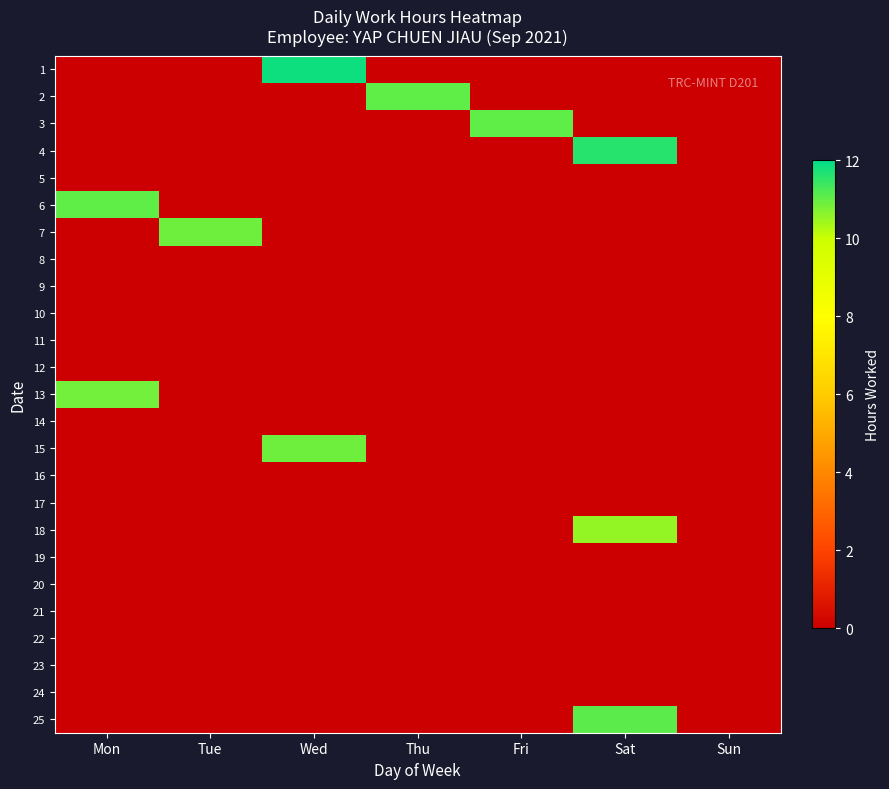

Reading left to right, transcribe all the data shown in this chart.

1: Mon=0.0	Tue=0.0	Wed=11.8	Thu=0.0	Fri=0.0	Sat=0.0	Sun=0.0
2: Mon=0.0	Tue=0.0	Wed=0.0	Thu=11.0	Fri=0.0	Sat=0.0	Sun=0.0
3: Mon=0.0	Tue=0.0	Wed=0.0	Thu=0.0	Fri=11.1	Sat=0.0	Sun=0.0
4: Mon=0.0	Tue=0.0	Wed=0.0	Thu=0.0	Fri=0.0	Sat=11.6	Sun=0.0
5: Mon=0.0	Tue=0.0	Wed=0.0	Thu=0.0	Fri=0.0	Sat=0.0	Sun=0.0
6: Mon=11.1	Tue=0.0	Wed=0.0	Thu=0.0	Fri=0.0	Sat=0.0	Sun=0.0
7: Mon=0.0	Tue=10.9	Wed=0.0	Thu=0.0	Fri=0.0	Sat=0.0	Sun=0.0
8: Mon=0.0	Tue=0.0	Wed=0.0	Thu=0.0	Fri=0.0	Sat=0.0	Sun=0.0
9: Mon=0.0	Tue=0.0	Wed=0.0	Thu=0.0	Fri=0.0	Sat=0.0	Sun=0.0
10: Mon=0.0	Tue=0.0	Wed=0.0	Thu=0.0	Fri=0.0	Sat=0.0	Sun=0.0
11: Mon=0.0	Tue=0.0	Wed=0.0	Thu=0.0	Fri=0.0	Sat=0.0	Sun=0.0
12: Mon=0.0	Tue=0.0	Wed=0.0	Thu=0.0	Fri=0.0	Sat=0.0	Sun=0.0
13: Mon=10.9	Tue=0.0	Wed=0.0	Thu=0.0	Fri=0.0	Sat=0.0	Sun=0.0
14: Mon=0.0	Tue=0.0	Wed=0.0	Thu=0.0	Fri=0.0	Sat=0.0	Sun=0.0
15: Mon=0.0	Tue=0.0	Wed=10.9	Thu=0.0	Fri=0.0	Sat=0.0	Sun=0.0
16: Mon=0.0	Tue=0.0	Wed=0.0	Thu=0.0	Fri=0.0	Sat=0.0	Sun=0.0
17: Mon=0.0	Tue=0.0	Wed=0.0	Thu=0.0	Fri=0.0	Sat=0.0	Sun=0.0
18: Mon=0.0	Tue=0.0	Wed=0.0	Thu=0.0	Fri=0.0	Sat=10.5	Sun=0.0
19: Mon=0.0	Tue=0.0	Wed=0.0	Thu=0.0	Fri=0.0	Sat=0.0	Sun=0.0
20: Mon=0.0	Tue=0.0	Wed=0.0	Thu=0.0	Fri=0.0	Sat=0.0	Sun=0.0
21: Mon=0.0	Tue=0.0	Wed=0.0	Thu=0.0	Fri=0.0	Sat=0.0	Sun=0.0
22: Mon=0.0	Tue=0.0	Wed=0.0	Thu=0.0	Fri=0.0	Sat=0.0	Sun=0.0
23: Mon=0.0	Tue=0.0	Wed=0.0	Thu=0.0	Fri=0.0	Sat=0.0	Sun=0.0
24: Mon=0.0	Tue=0.0	Wed=0.0	Thu=0.0	Fri=0.0	Sat=0.0	Sun=0.0
25: Mon=0.0	Tue=0.0	Wed=0.0	Thu=0.0	Fri=0.0	Sat=11.1	Sun=0.0